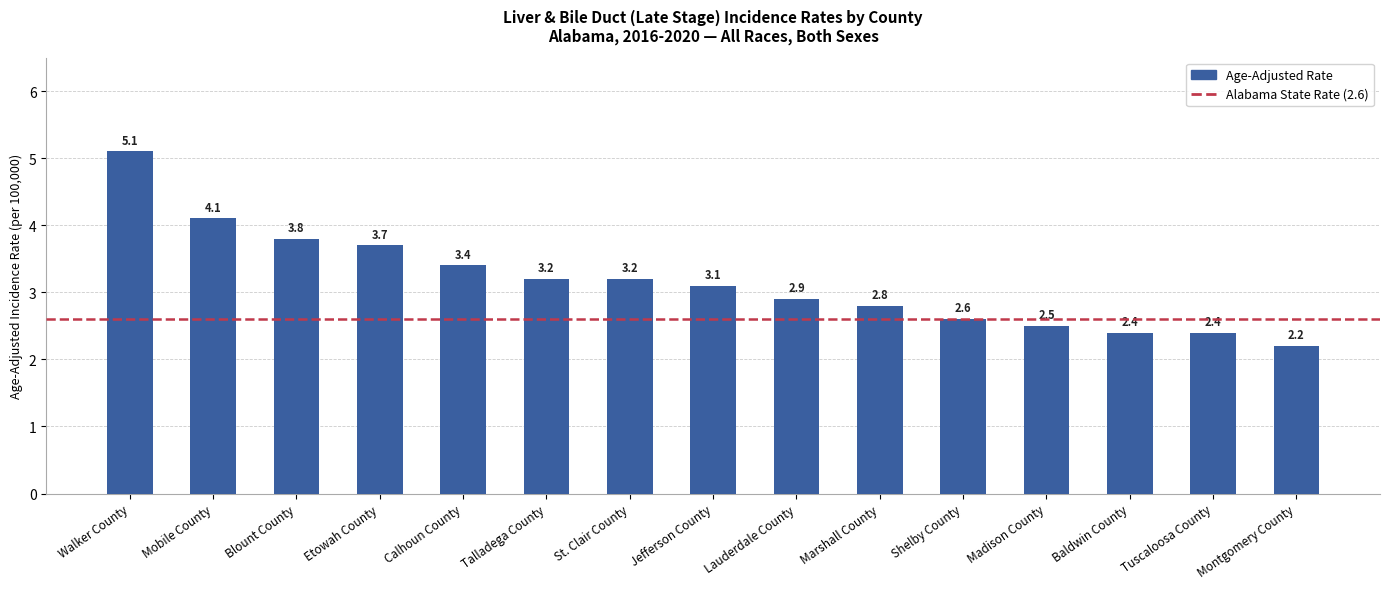

Read the value at Marshall County.

2.8